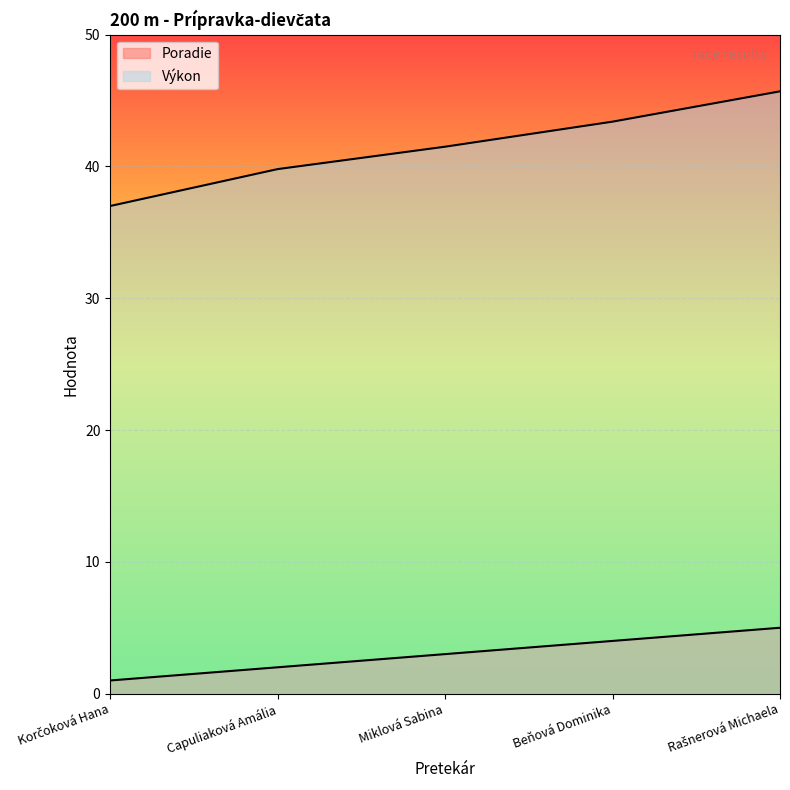

List the series in order of their peak value, highest first.

Výkon, Poradie